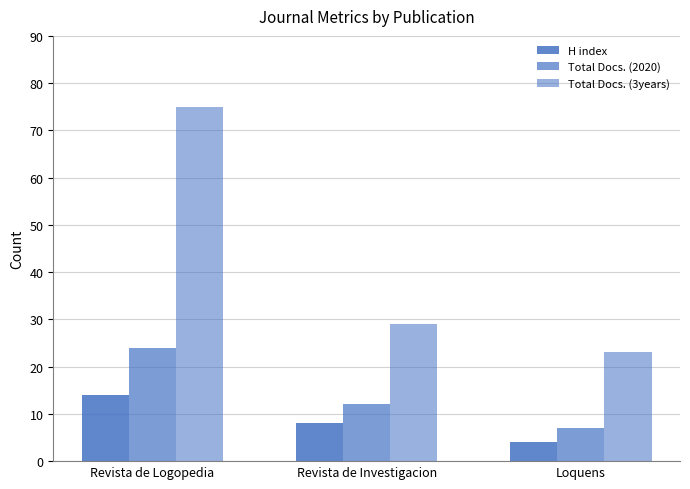

At how many categories does at least one series exceed 59?

1